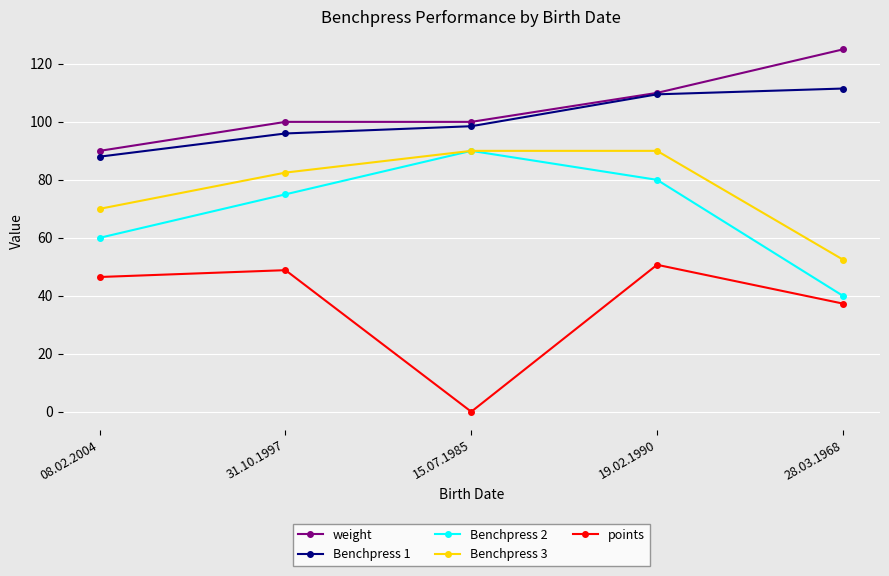

Which category has the lowest value in the Benchpress 2 series?

28.03.1968